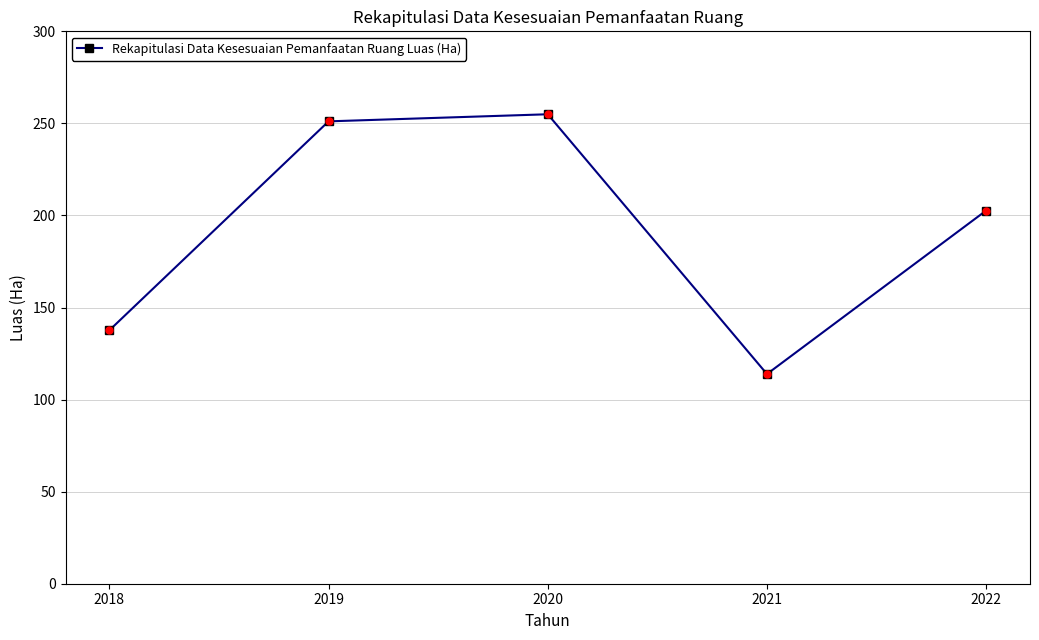

How many data points does each series have?

5